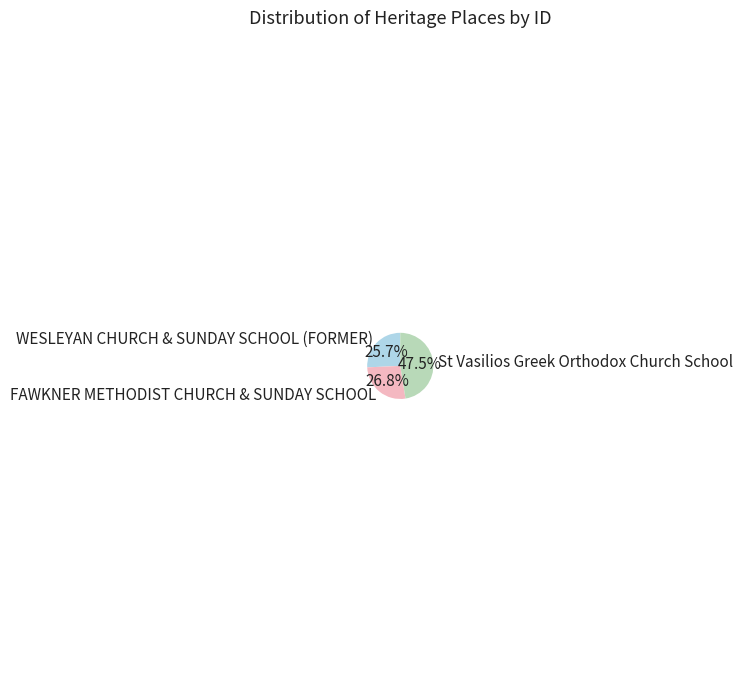

Count the number of slices in the pie.

3